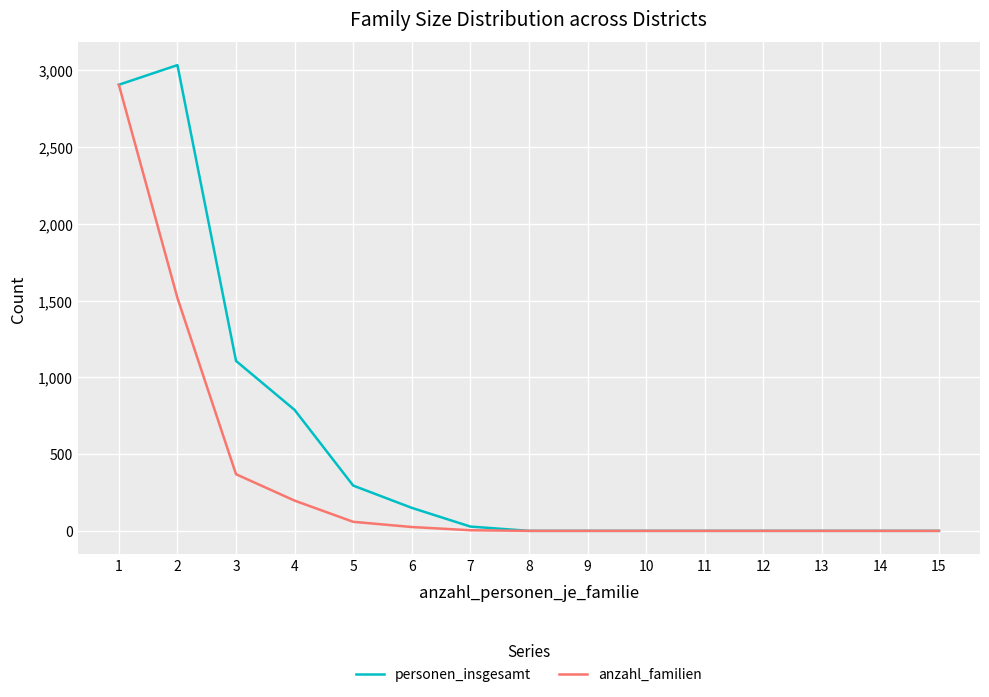

Rank the series by their average value, from lowest to highest.

anzahl_familien, personen_insgesamt